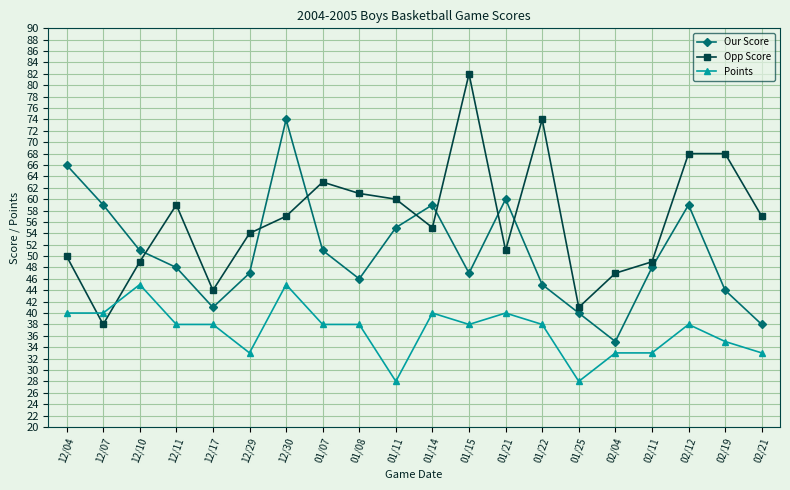

What are all the series names shown in the legend?

Our Score, Opp Score, Points